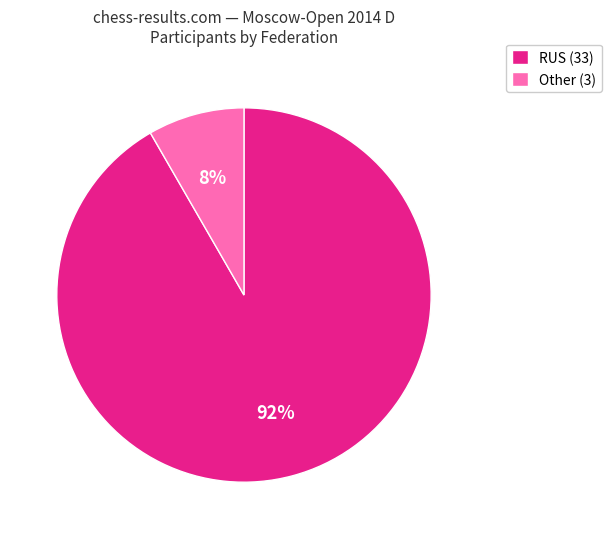

Does RUS represent more than half of the total?

Yes